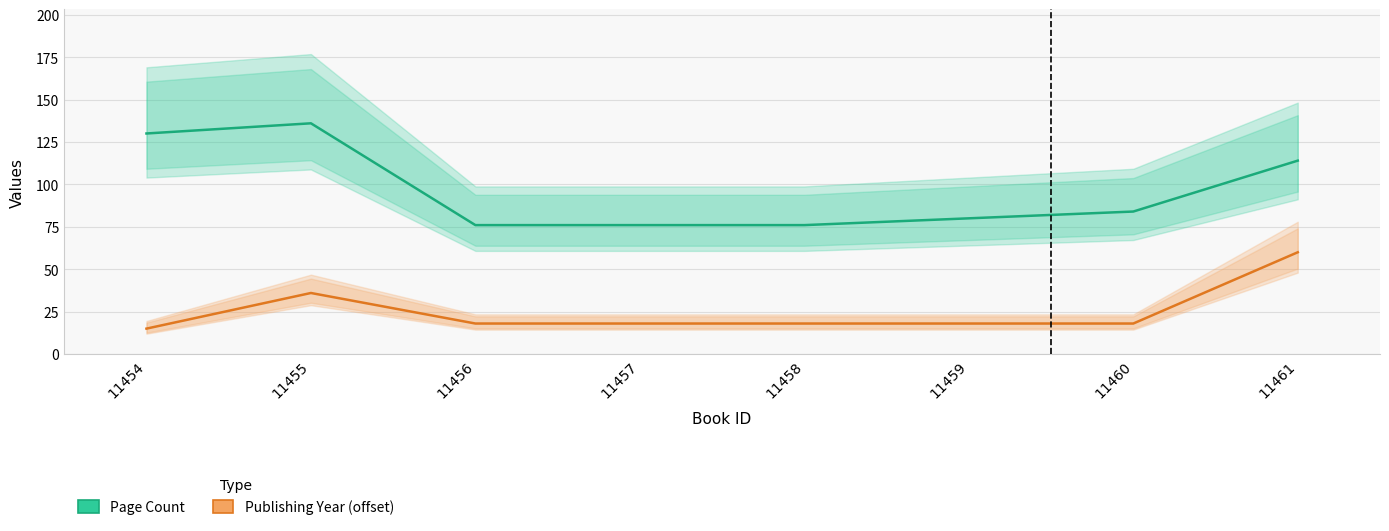

True or false: Publishing Year (offset) and Page Count cross at least once.

False